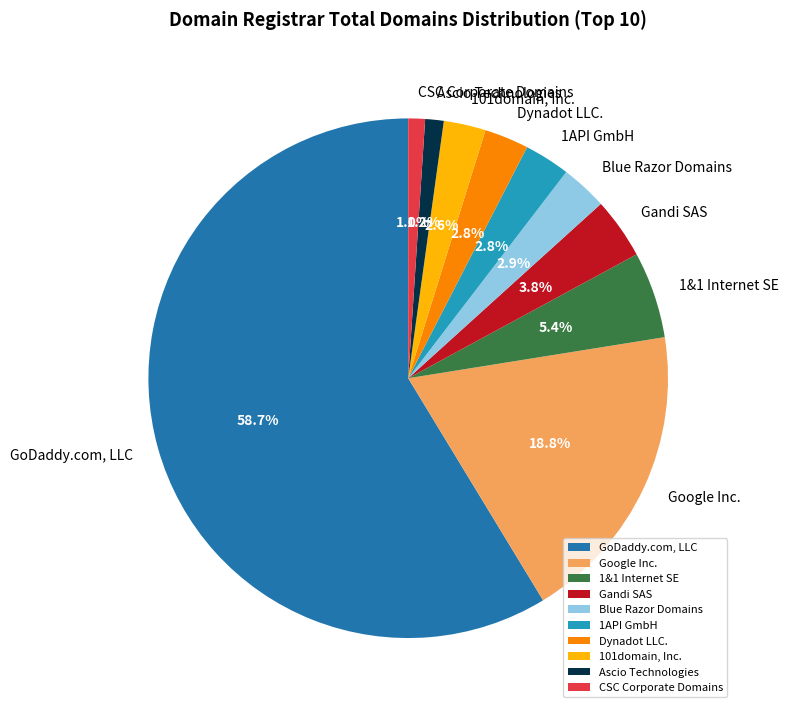

Which category has the biggest portion of the pie?

GoDaddy.com, LLC